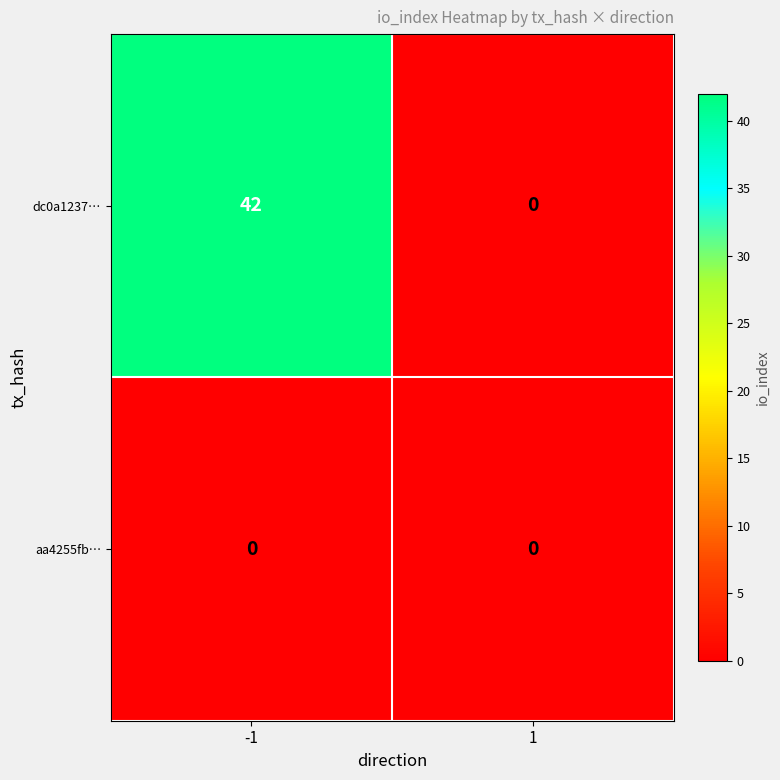

Which series has the largest total across all categories?

dc0a1237…